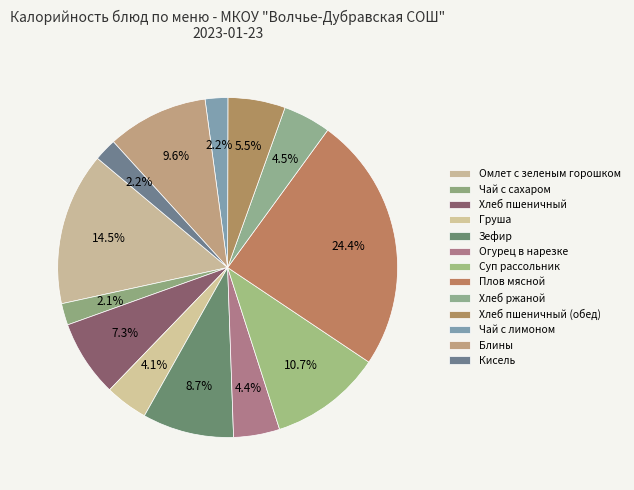

To the nearest percent, what portion does Омлет с зеленым горошком represent?

15%